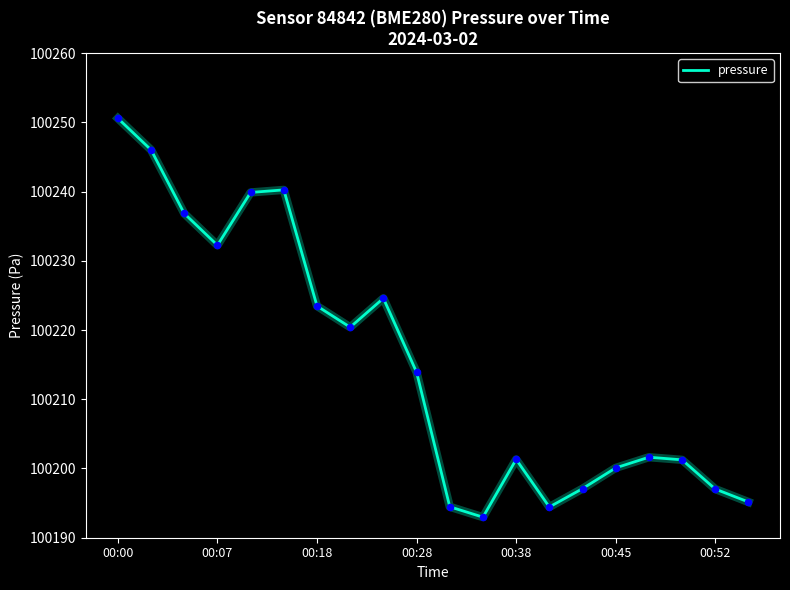

What is the minimum value shown in the chart?

100193.0